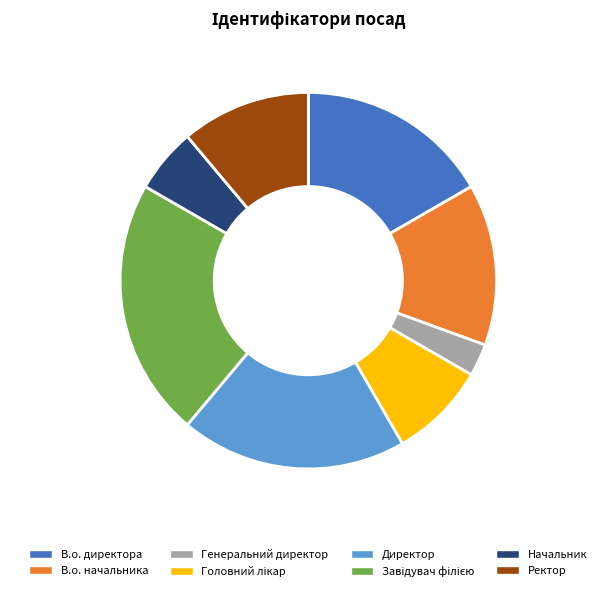

What is the ratio of the value at Ректор to the value at В.о. начальника?

0.8